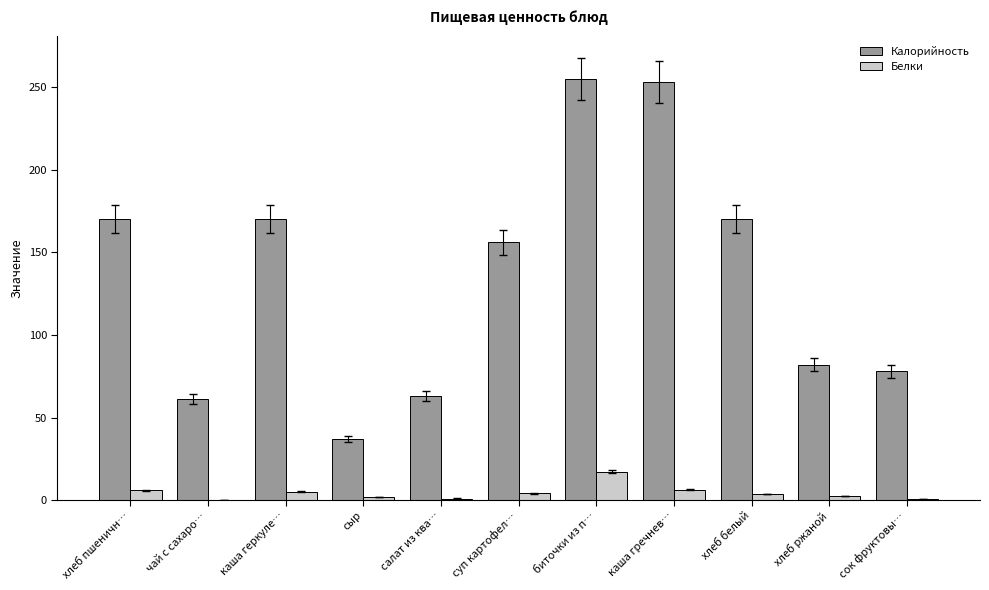

Where does the Калорийность series first go above 156?

хлеб пшеничн…